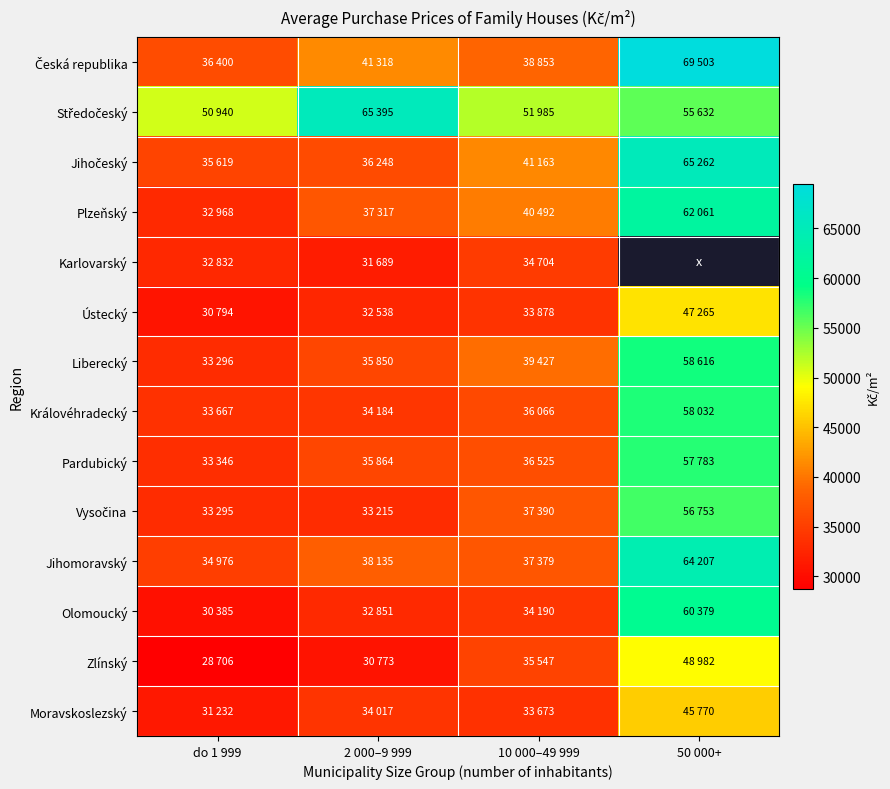

What is the difference between the Plzeňský values at 10 000–49 999 and do 1 999?

7524.0